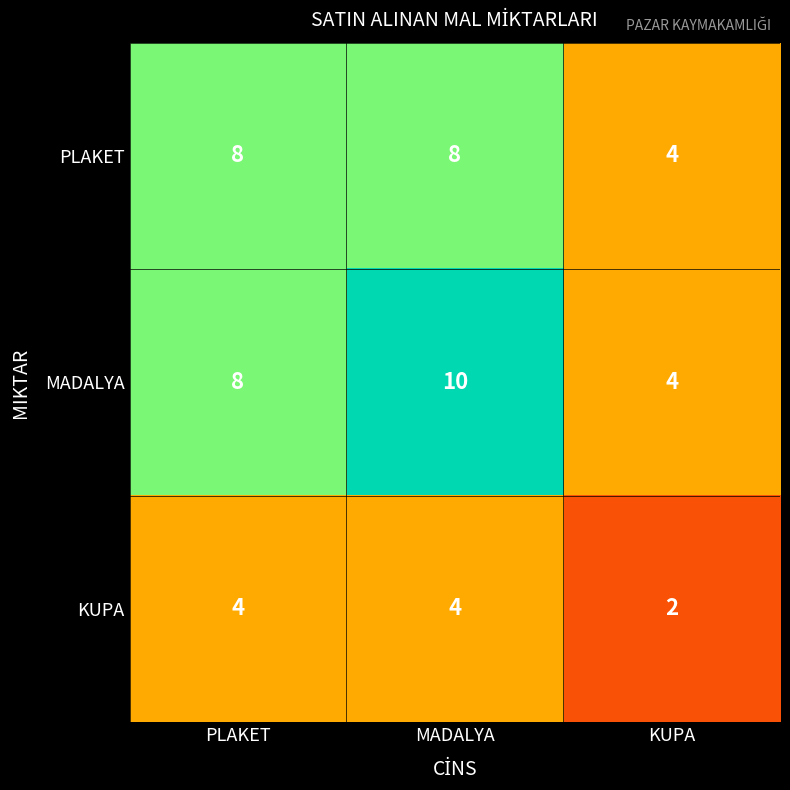

Reading right to left, what are all the values shown in this chart?

PLAKET: 4	8	8
MADALYA: 4	10	8
KUPA: 2	4	4